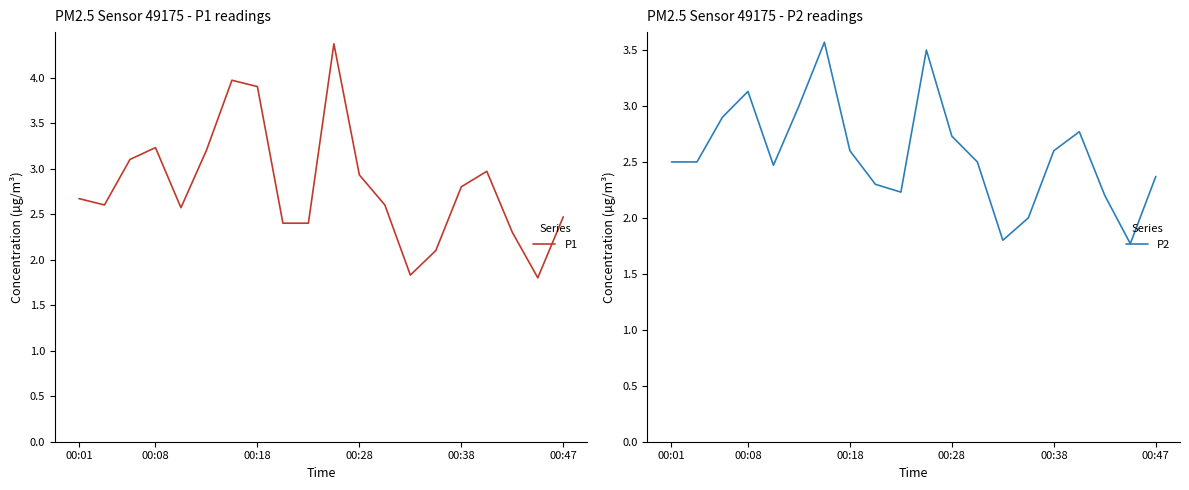

At which label does P1 first exceed 2?

00:01